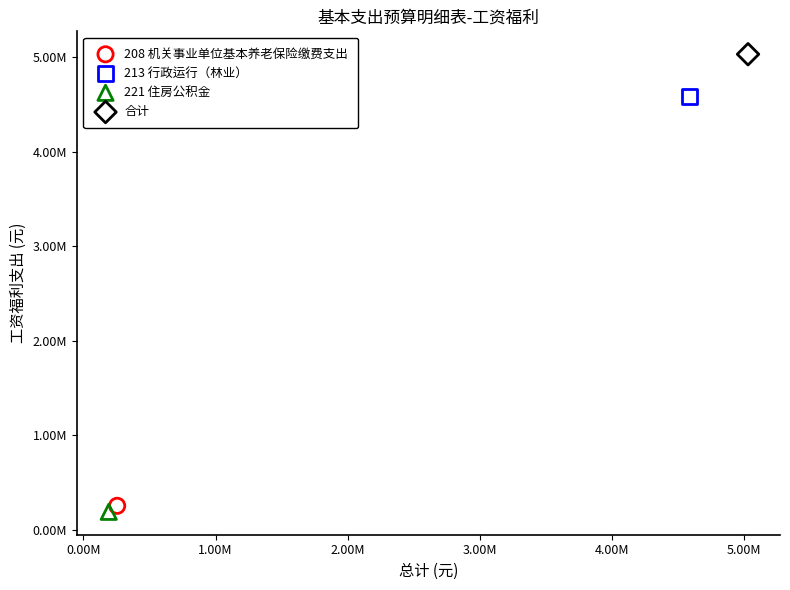

What are all the series names shown in the legend?

208 机关事业单位基本养老保险缴费支出, 213 行政运行（林业）, 221 住房公积金, 合计